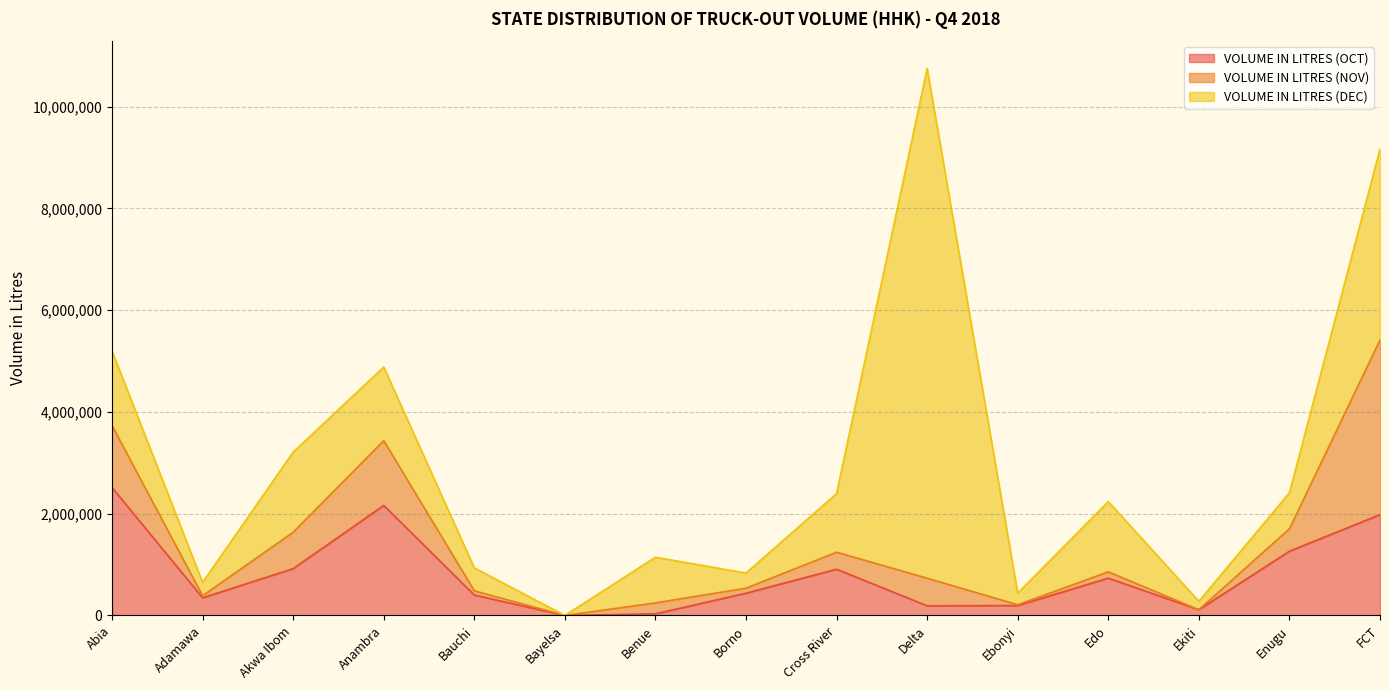

What is the difference between the maximum and minimum values in the VOLUME IN LITRES (OCT) series?

2514600